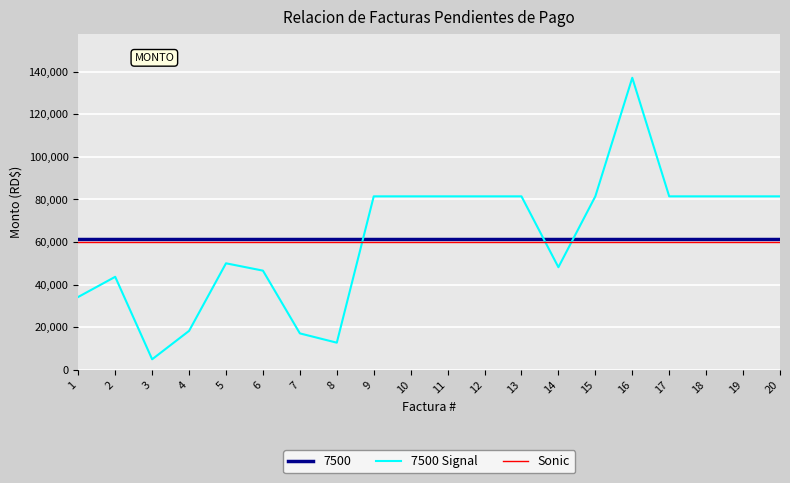

Which label corresponds to the largest value in the chart?

16